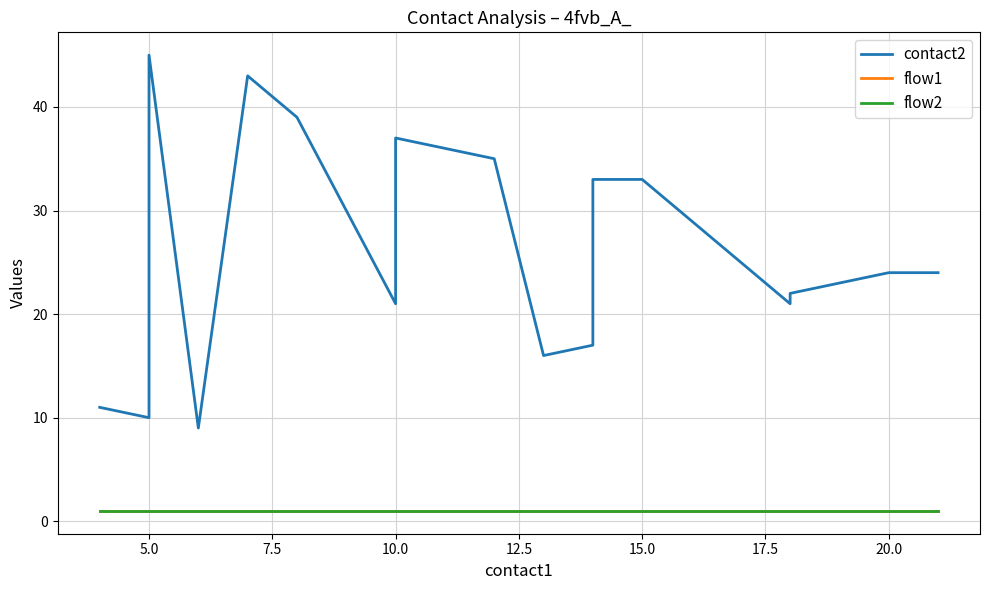

True or false: flow1 and contact2 cross at least once.

False